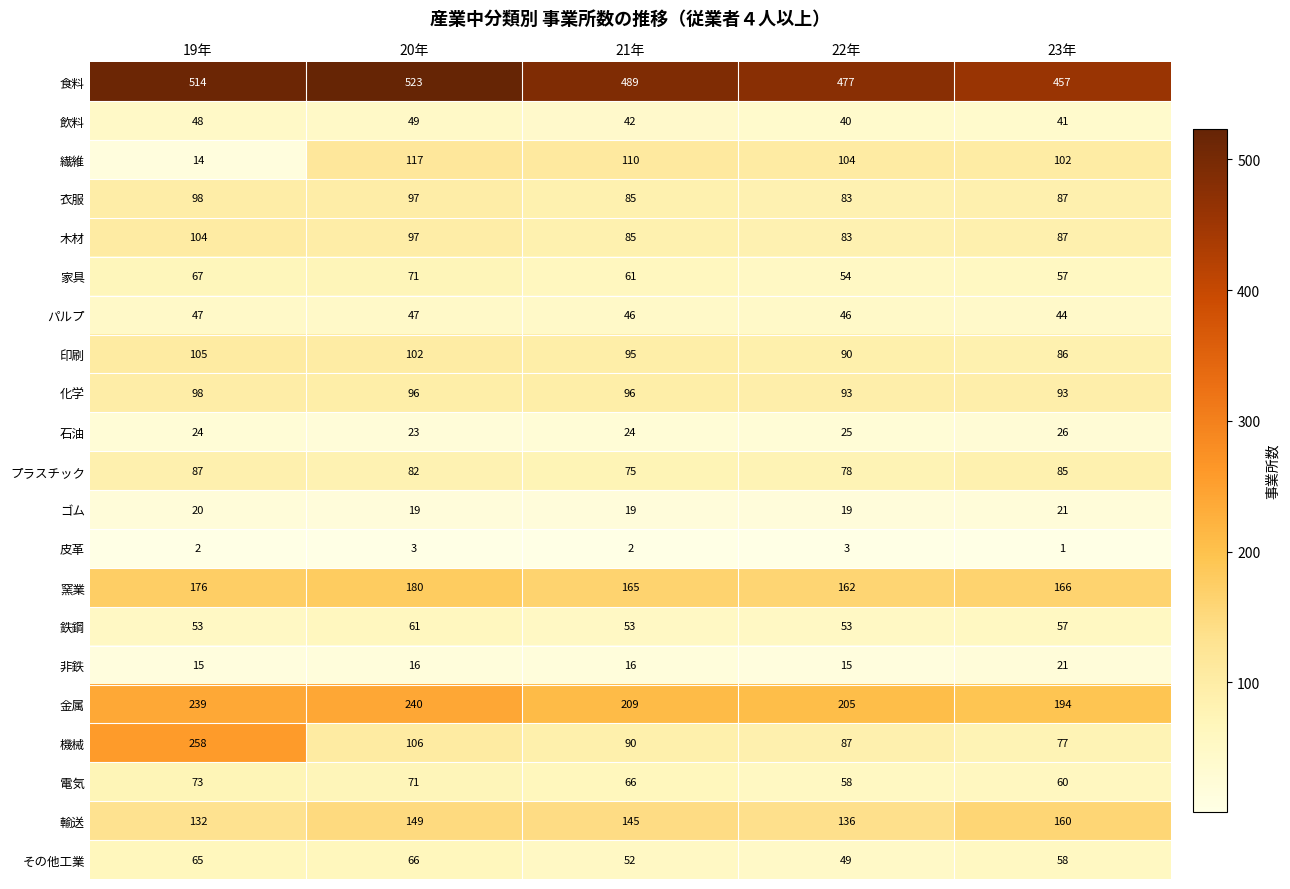

What is the difference between the maximum and minimum values in the 輸送 series?

28